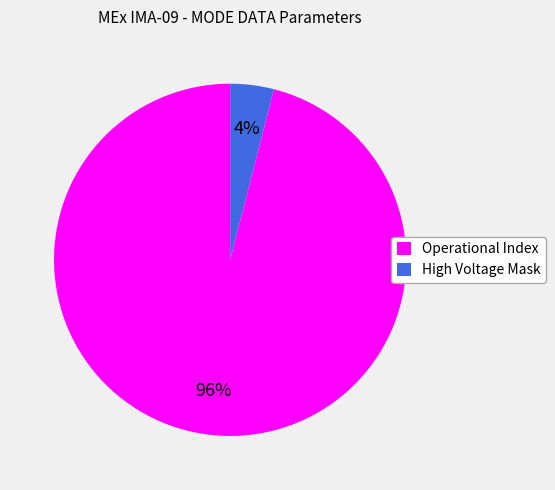

Which category has the biggest portion of the pie?

Operational Index